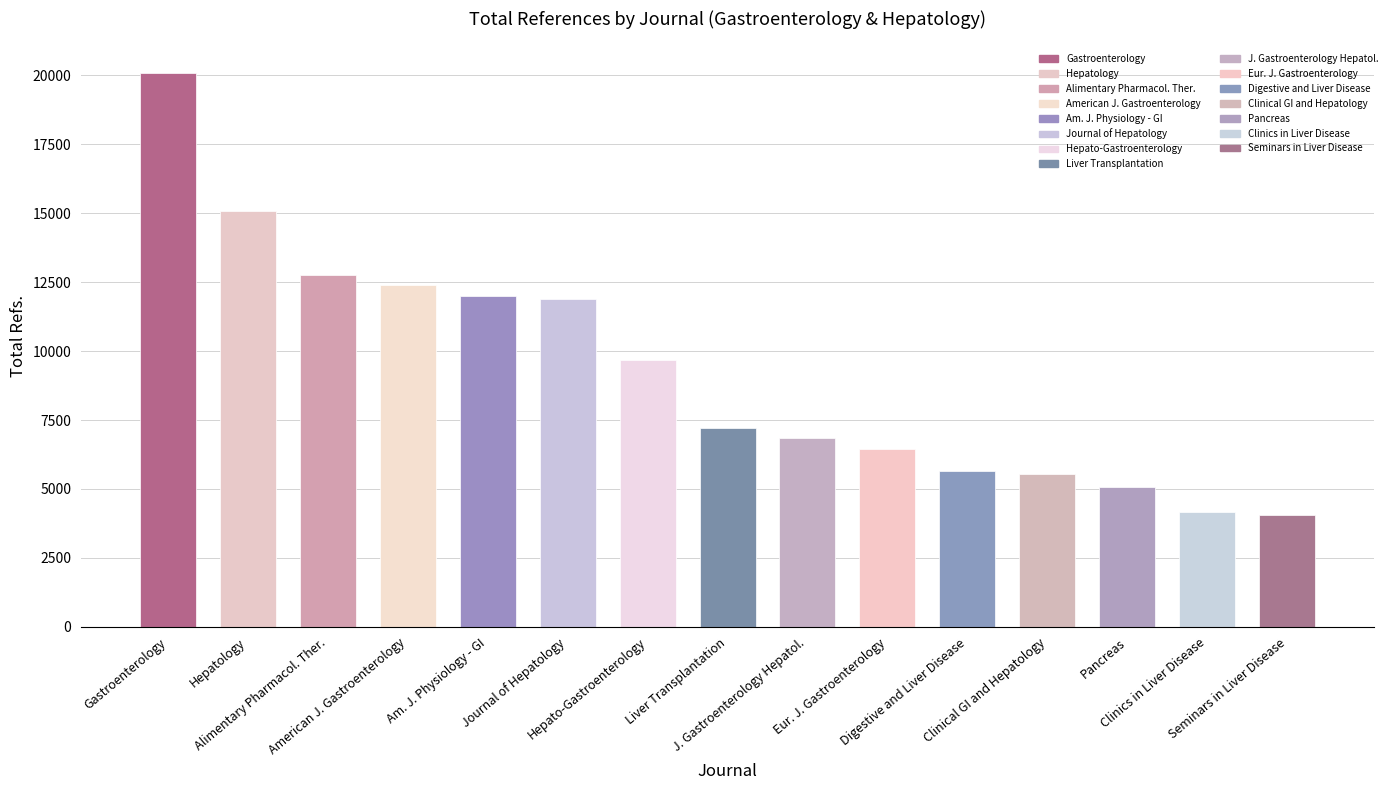

What is the value of the 11th bar from the left?

5652